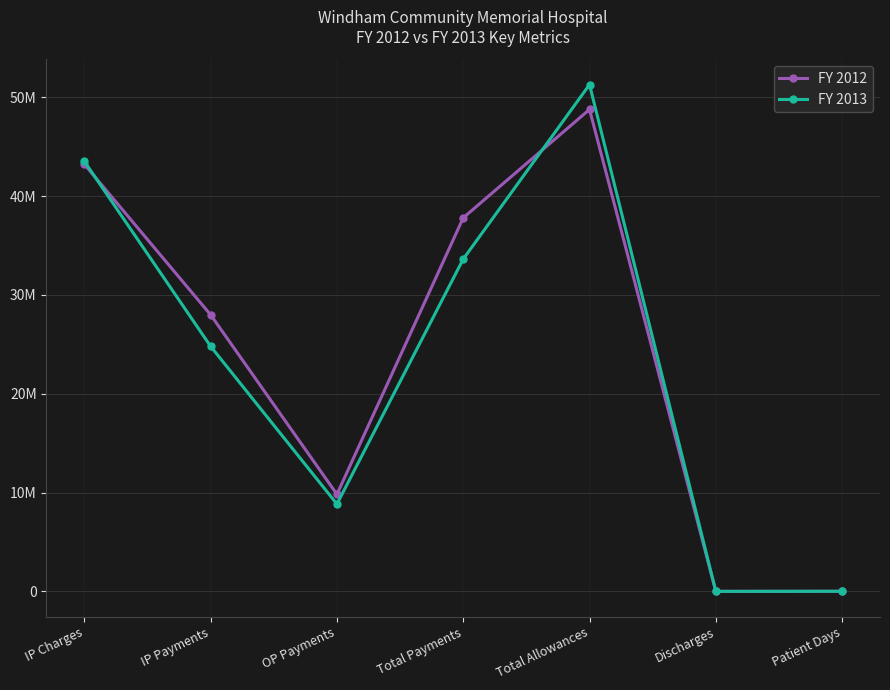

What are all the series names shown in the legend?

FY 2012, FY 2013